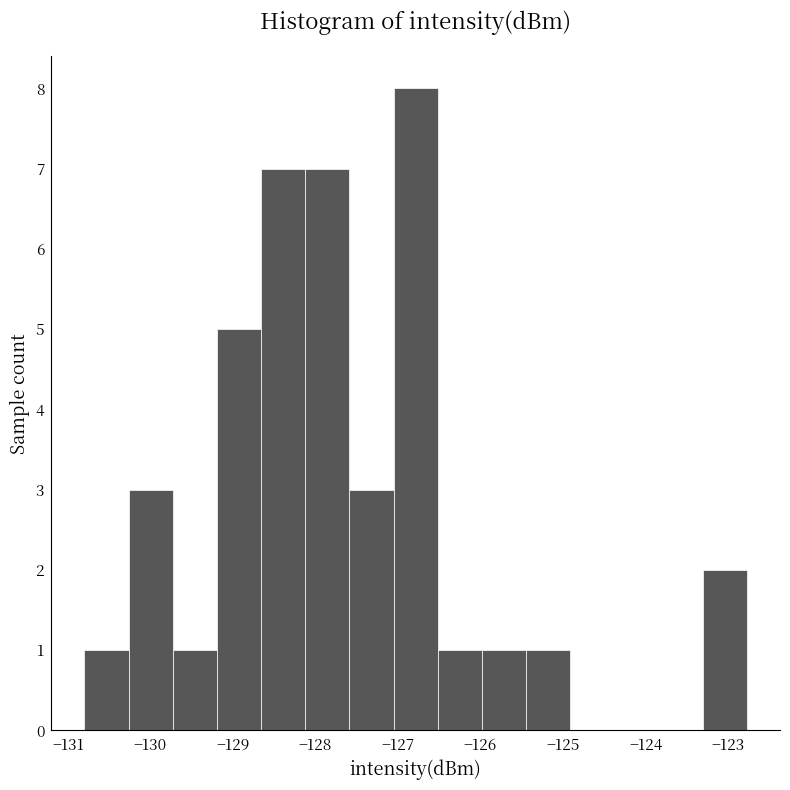

Reading left to right, list every bar in this chart as the range it spans on the x-axis followed by its height. Neither the bar edges nor the heights are printed on the chart, so give them approximately, as read against the axes.

-130.8 to -130.3: 1
-130.3 to -129.7: 3
-129.7 to -129.2: 1
-129.2 to -128.7: 5
-128.7 to -128.1: 7
-128.1 to -127.6: 7
-127.6 to -127.1: 3
-127.1 to -126.5: 8
-126.5 to -126.0: 1
-126.0 to -125.4: 1
-125.4 to -124.9: 1
-124.9 to -124.4: 0
-124.4 to -123.8: 0
-123.8 to -123.3: 0
-123.3 to -122.8: 2